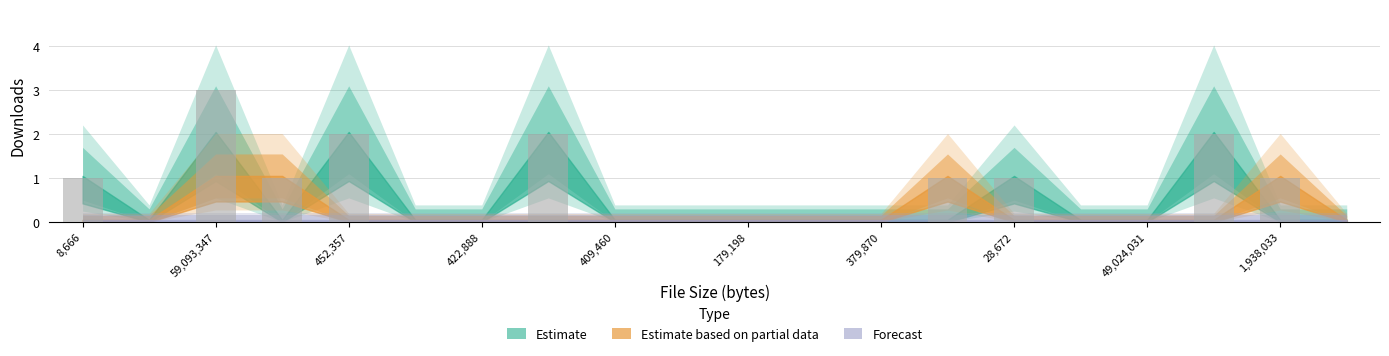

What is the label of the 17th bar from the right?

gml (63267)